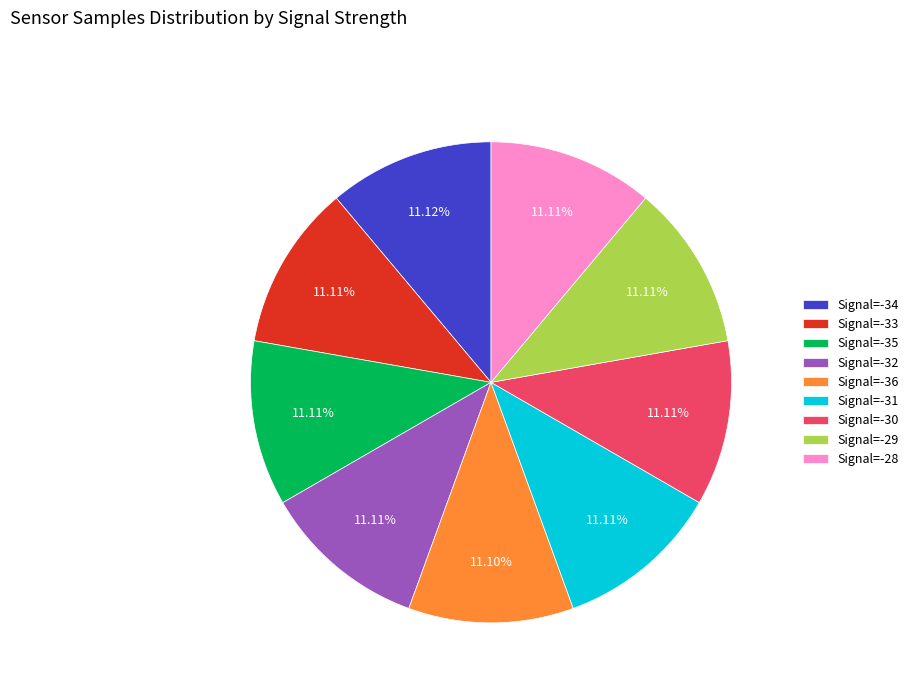

The Signal=-34 slice represents 17% of the pie. True or false?

False